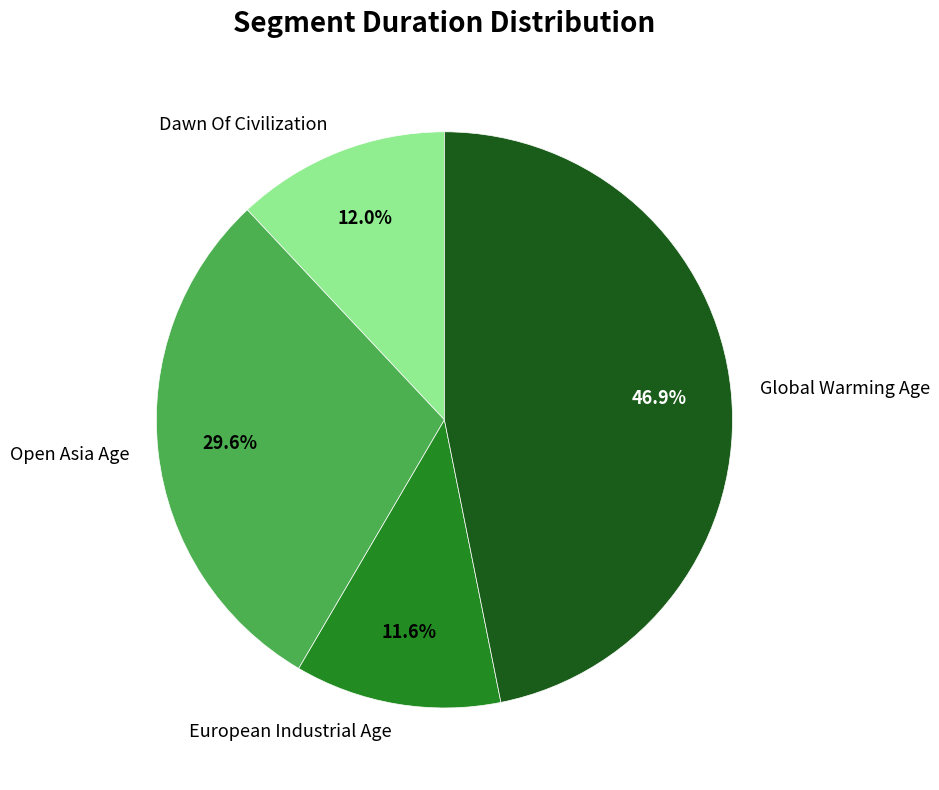

To the nearest percent, what is the difference between the European Industrial Age and Global Warming Age slice percentages?

35%